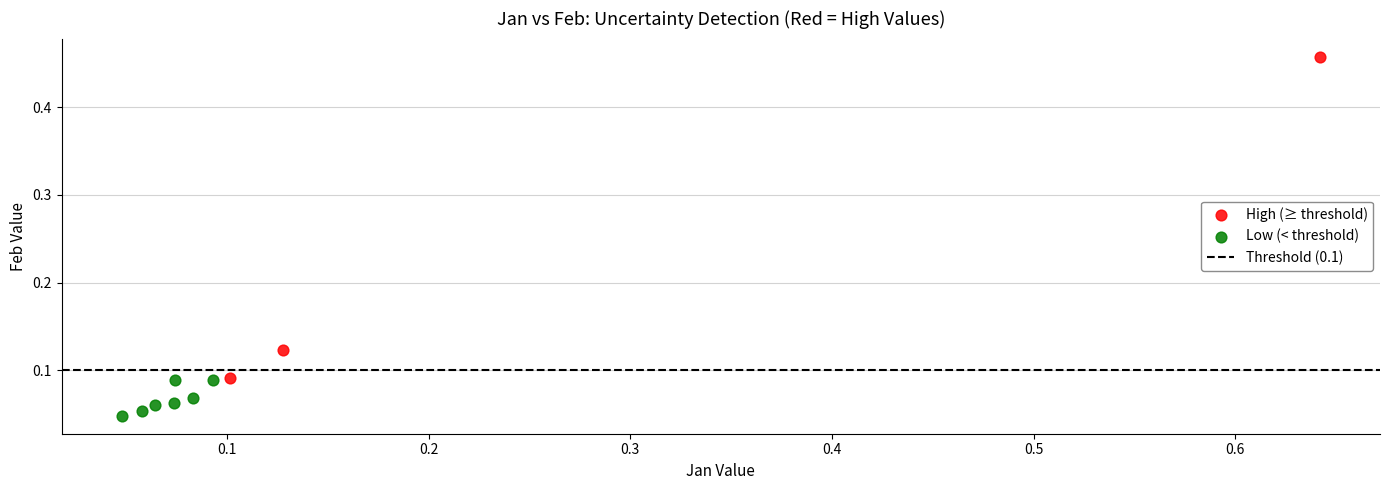

Which series reaches the maximum Y coordinate?

High (≥ threshold)